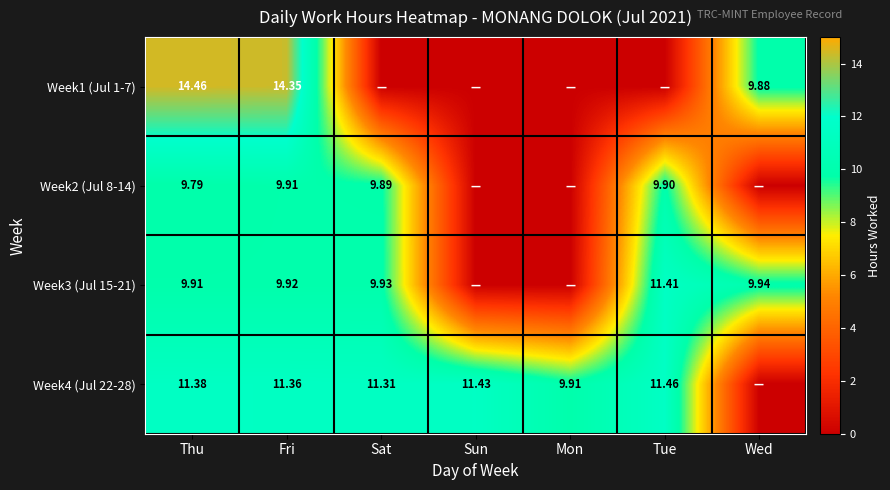

What is the spread (max minus min) of values at Thu?

4.7